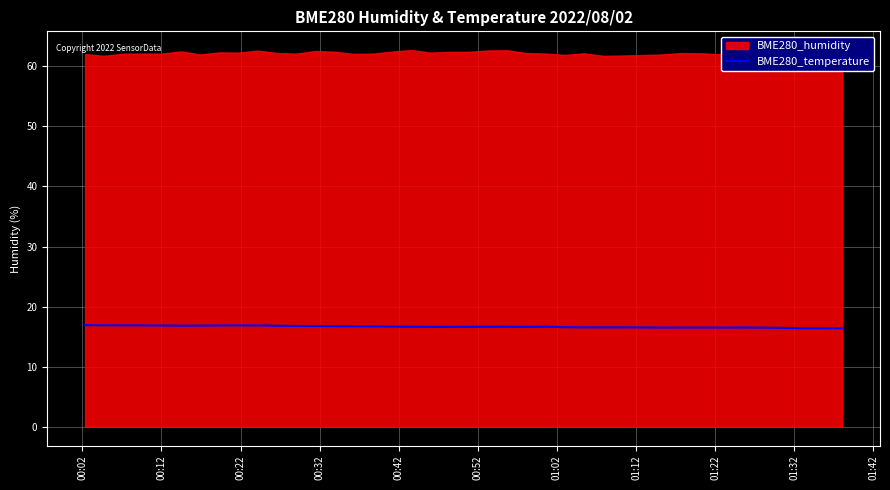

What is the highest value of the BME280_temperature series?

16.9